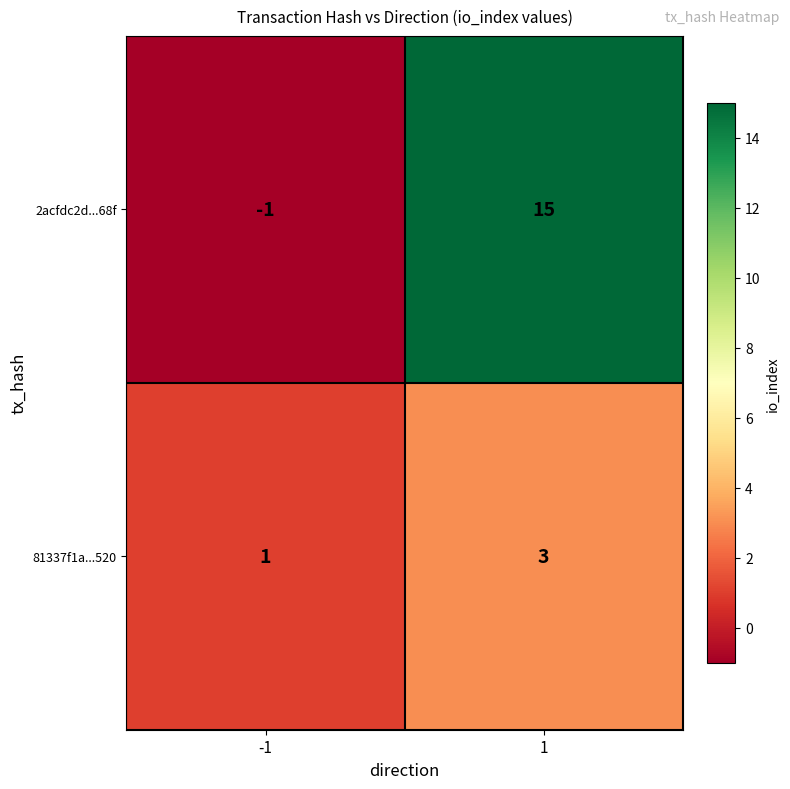

At how many categories does at least one series exceed 14?

1